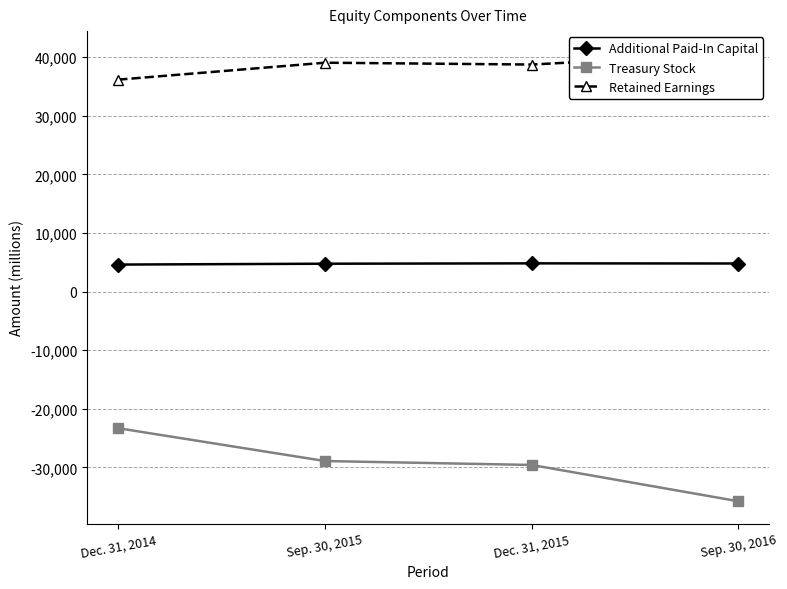

Where is the first local maximum for Retained Earnings?

Sep. 30, 2015